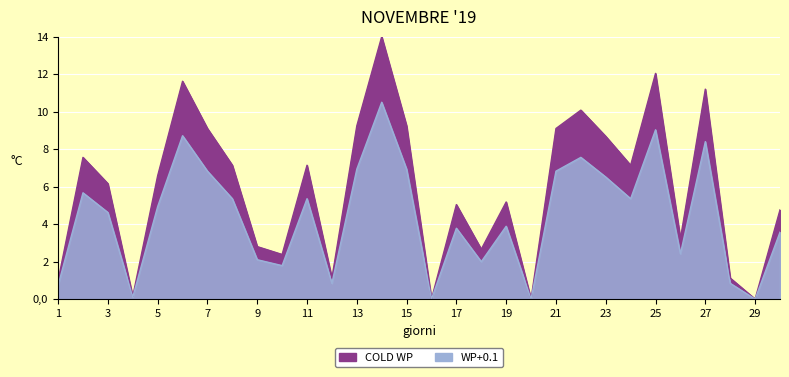

Reading left to right, what are all the values shown in this chart?

COLD WP: 1=1.0	2=7.6	3=6.2	4=0.1	5=6.6	6=11.6	7=9.1	8=7.1	9=2.8	10=2.4	11=7.1	12=1.1	13=9.2	14=14.0	15=9.2	16=0.0	17=5.0	18=2.7	19=5.2	20=0.0	21=9.1	22=10.1	23=8.7	24=7.1	25=12.0	26=3.2	27=11.2	28=1.1	29=0.0	30=4.8
WP+0.1: 1=0.7	2=5.7	3=4.6	4=0.1	5=4.9	6=8.7	7=6.8	8=5.4	9=2.1	10=1.8	11=5.4	12=0.8	13=6.9	14=10.5	15=6.9	16=0.0	17=3.8	18=2.0	19=3.9	20=0.0	21=6.8	22=7.6	23=6.5	24=5.4	25=9.0	26=2.4	27=8.4	28=0.8	29=0.0	30=3.6